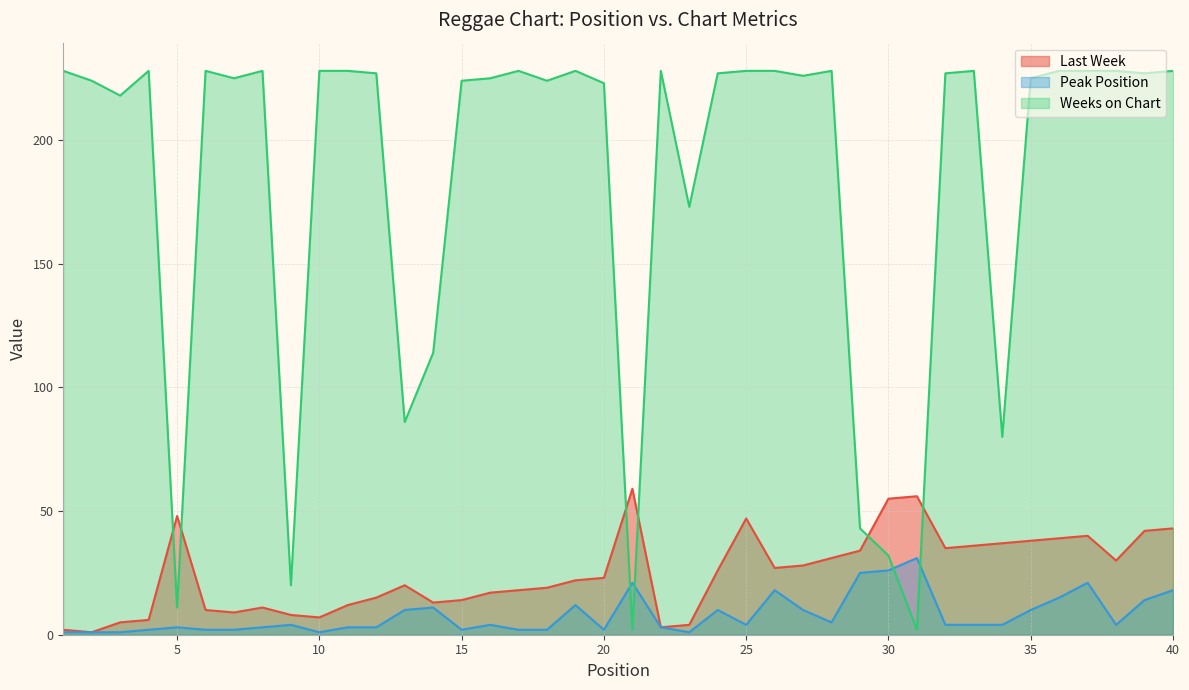

Where does the Weeks on Chart series first go above 227?

1